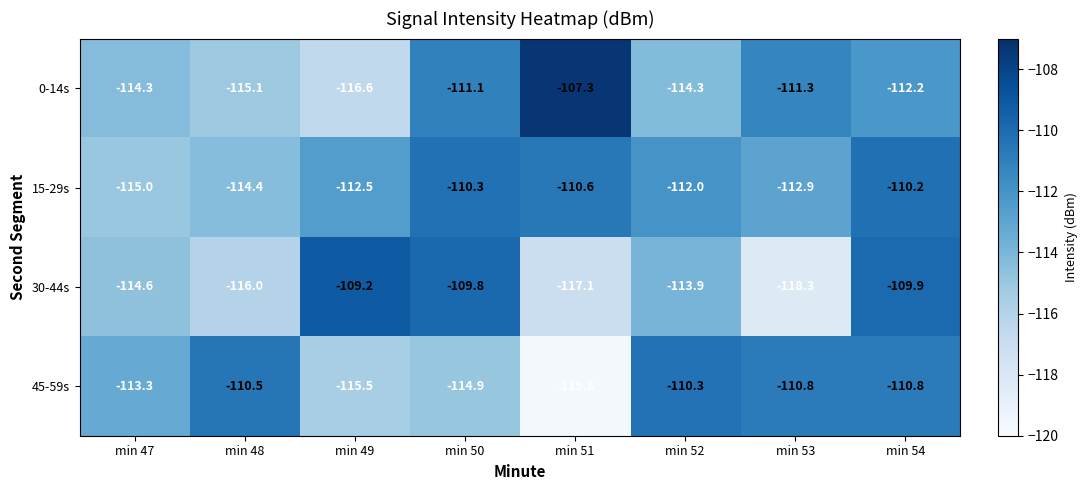

The value of 0-14s at min 51 is -107.3. True or false?

True